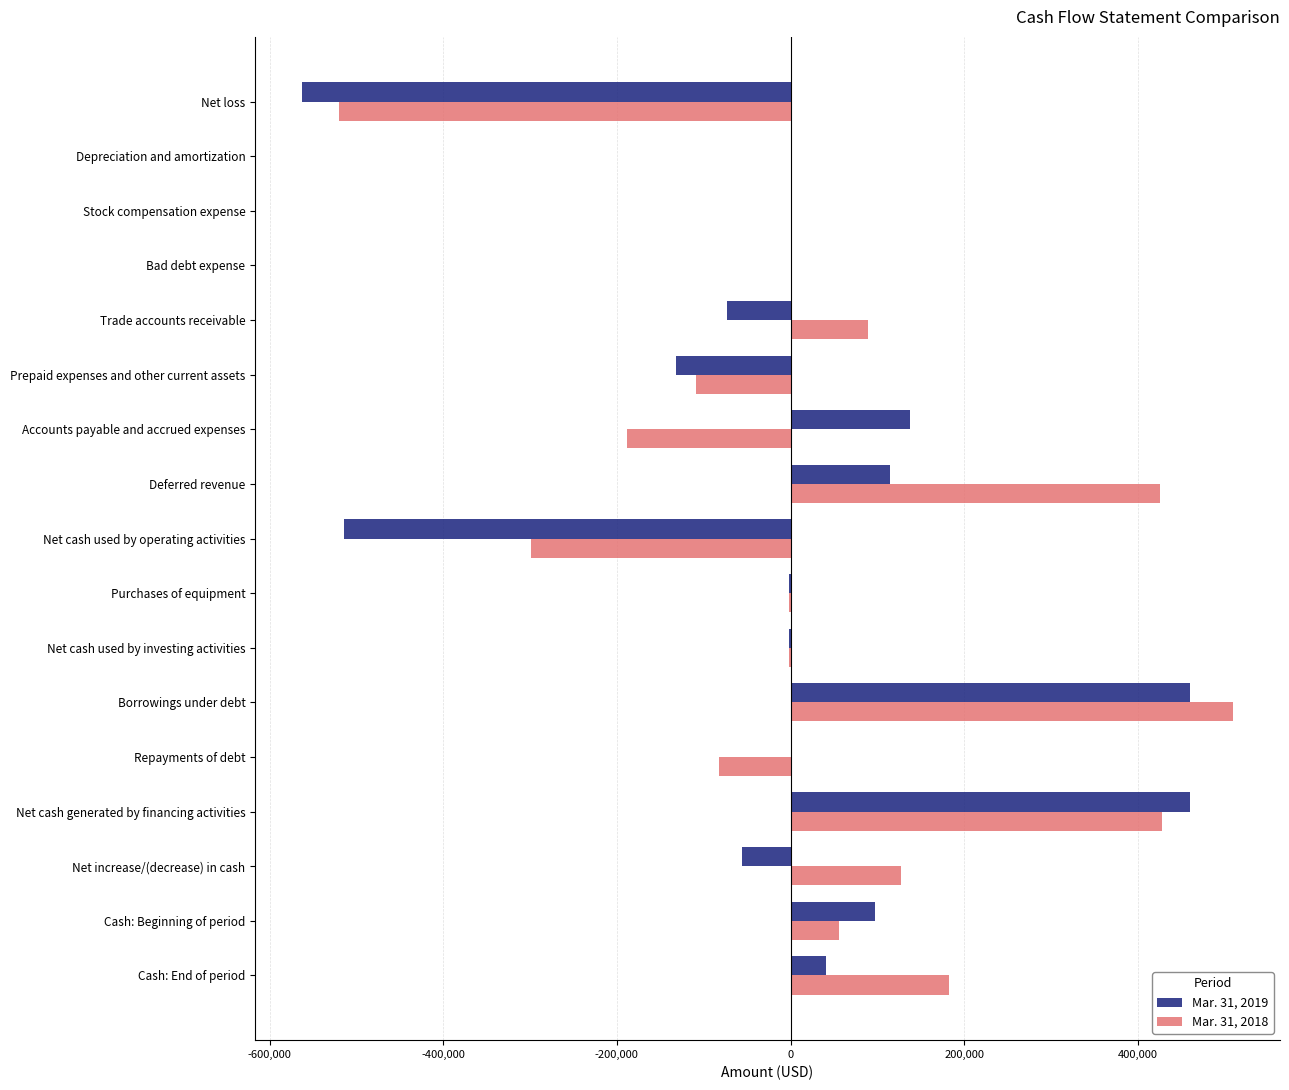

What is the total value across all series at Net loss?

-1083000